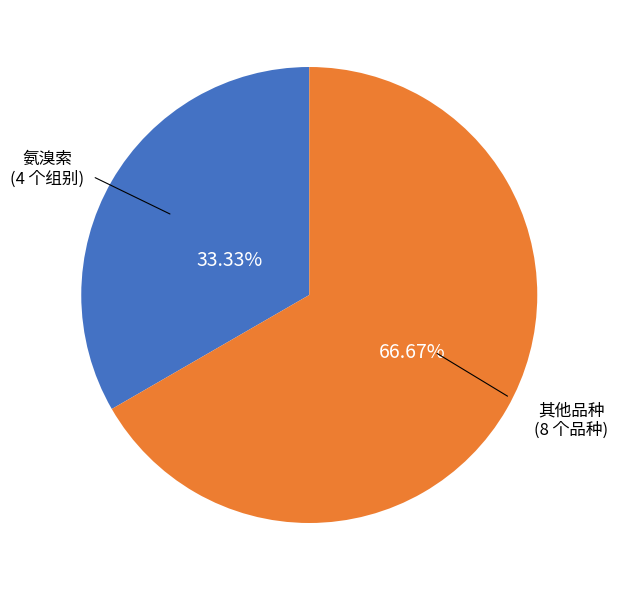

Which slice is the smallest?

氨溴索